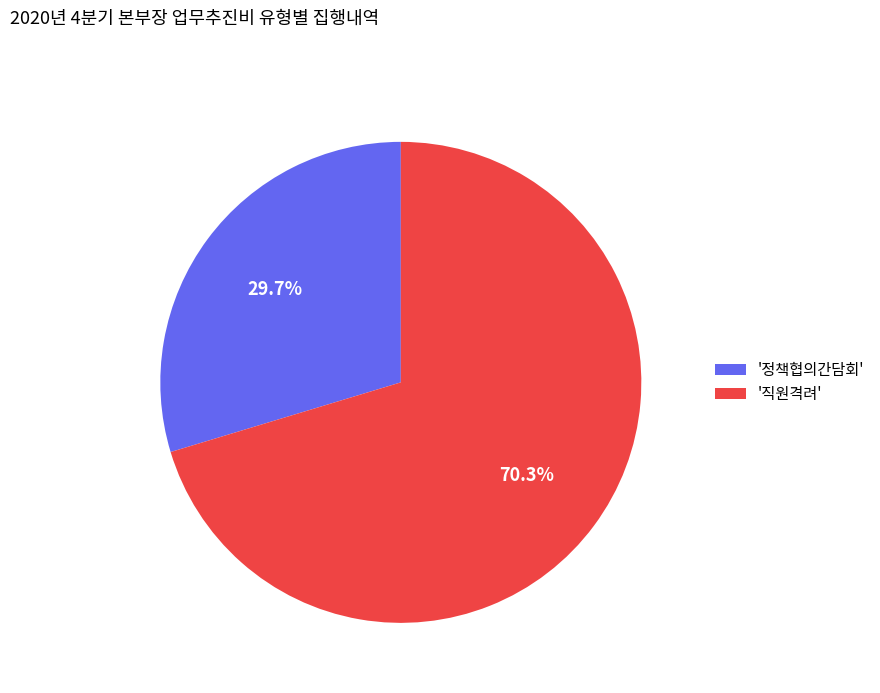

Between '정책협의간담회' and '직원격려', which is larger?

'직원격려'